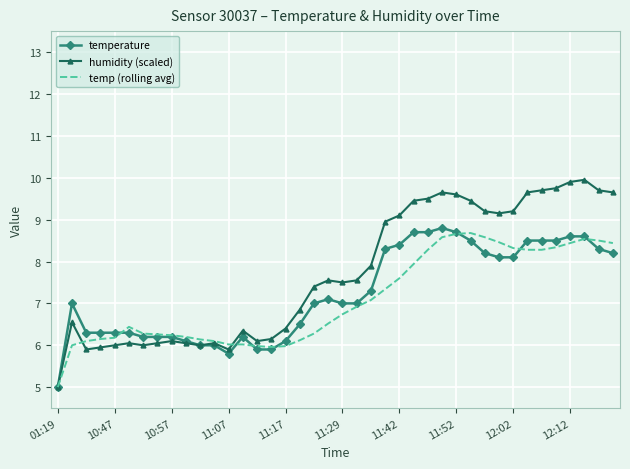

Which series has the largest total across all categories?

humidity (scaled)